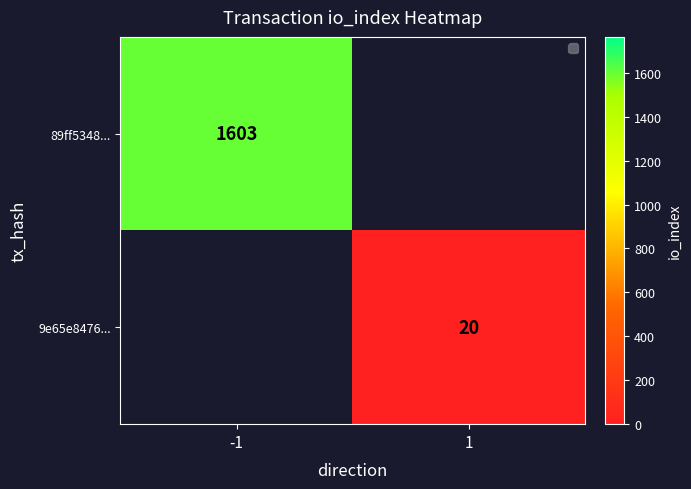

The value of 9e65e8476... at 1 is 20. True or false?

True